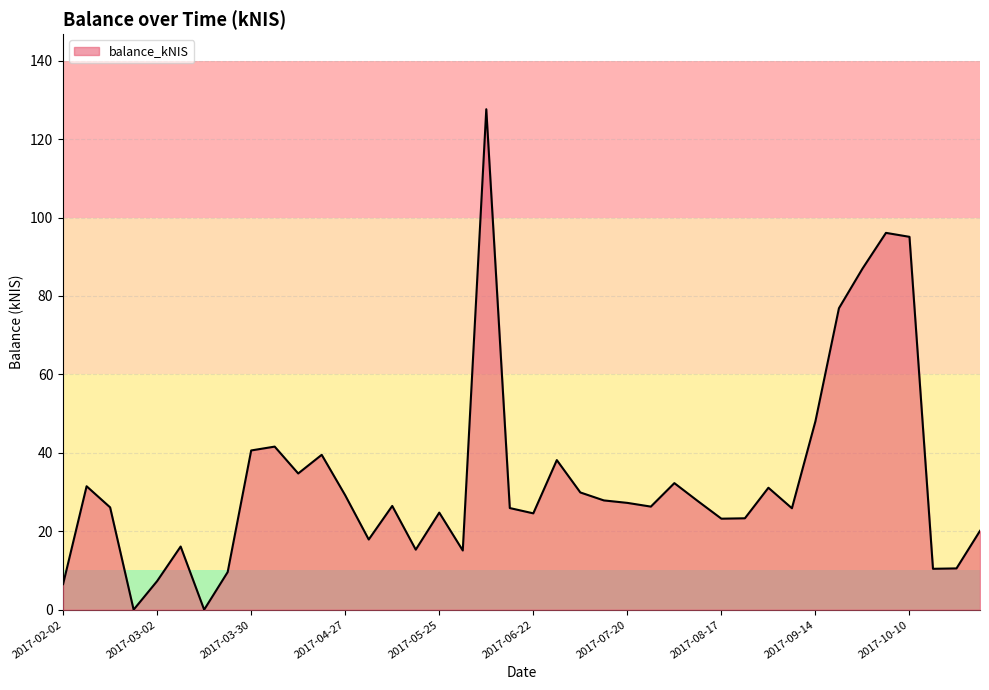

Does the chart display data point markers on the line(s)?

No